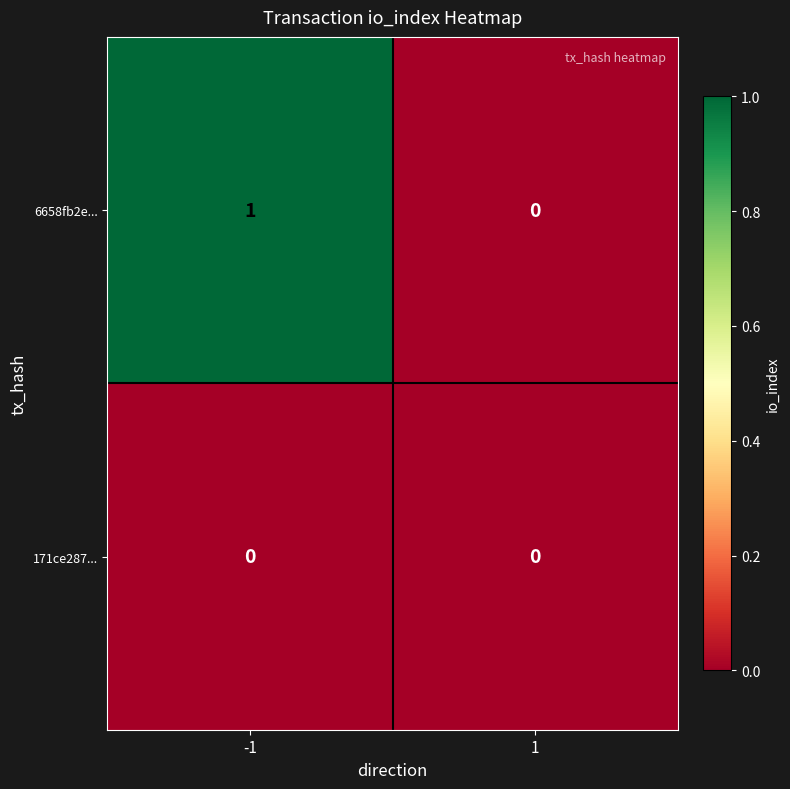

Which series has the largest total across all categories?

6658fb2e...